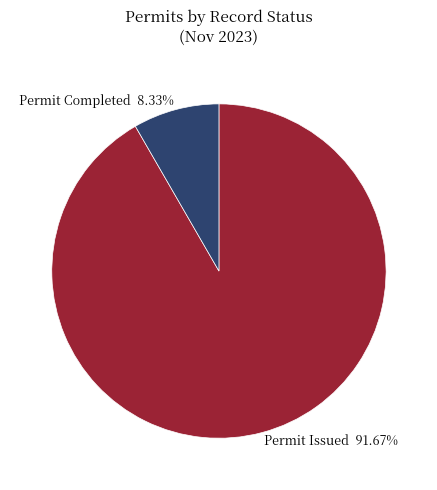

Rank the categories by value from highest to lowest.

Permit Issued, Permit Completed